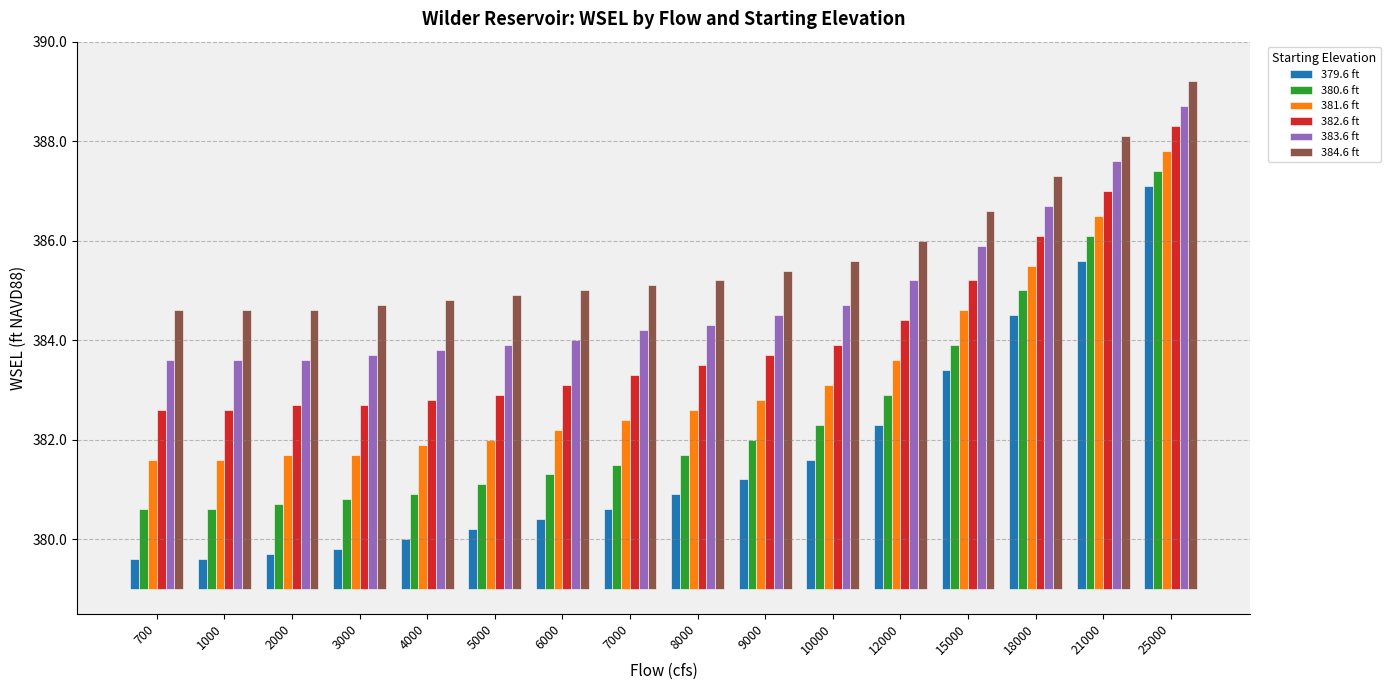

Count the number of data series in this chart.

6